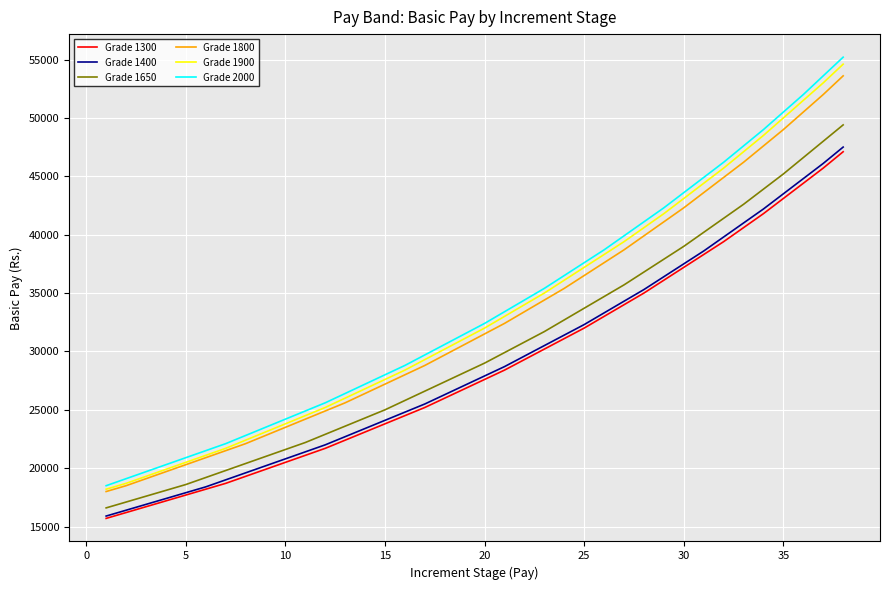

What is the maximum value shown in the chart?

55200